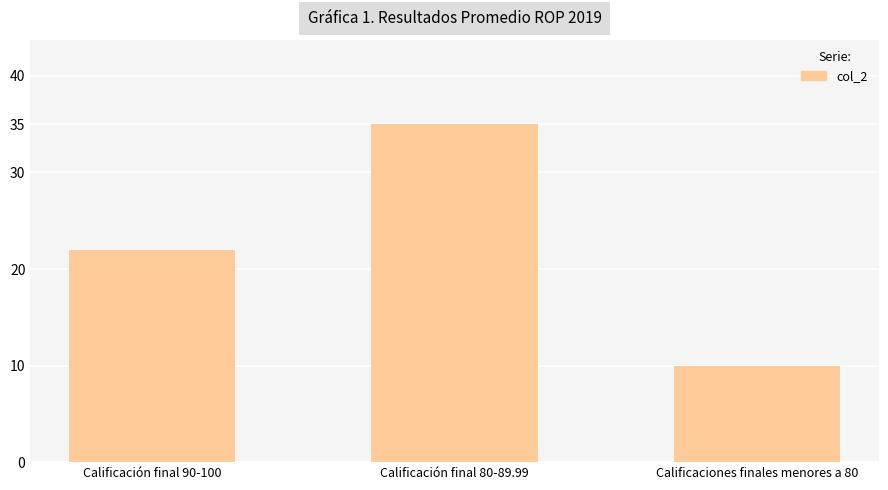

What is the change in value from Calificación final 80-89.99 to Calificaciones finales menores a 80?

-25